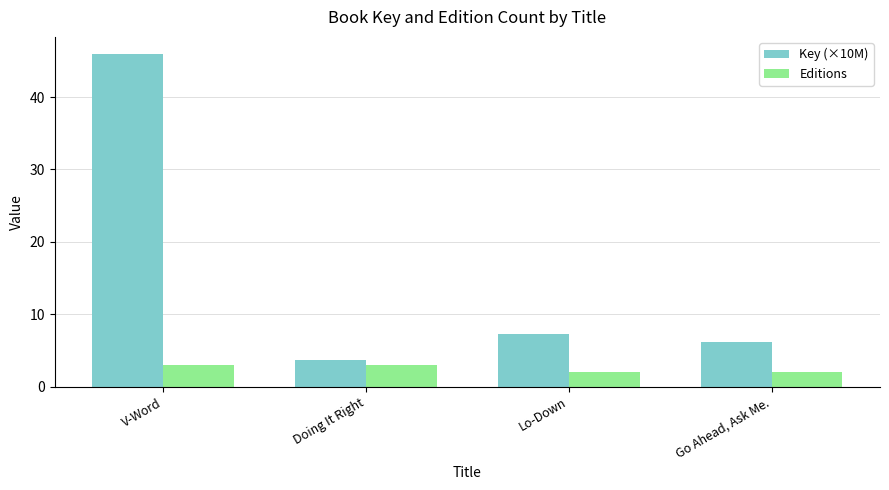

What is the label of the 2nd bar from the right?

Lo-Down